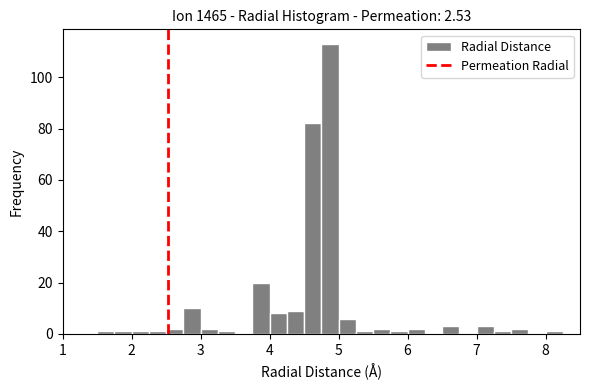

Around what value on the x-axis is the tallest bar? Give the approximate position of its centre, as read against the axis.

4.9